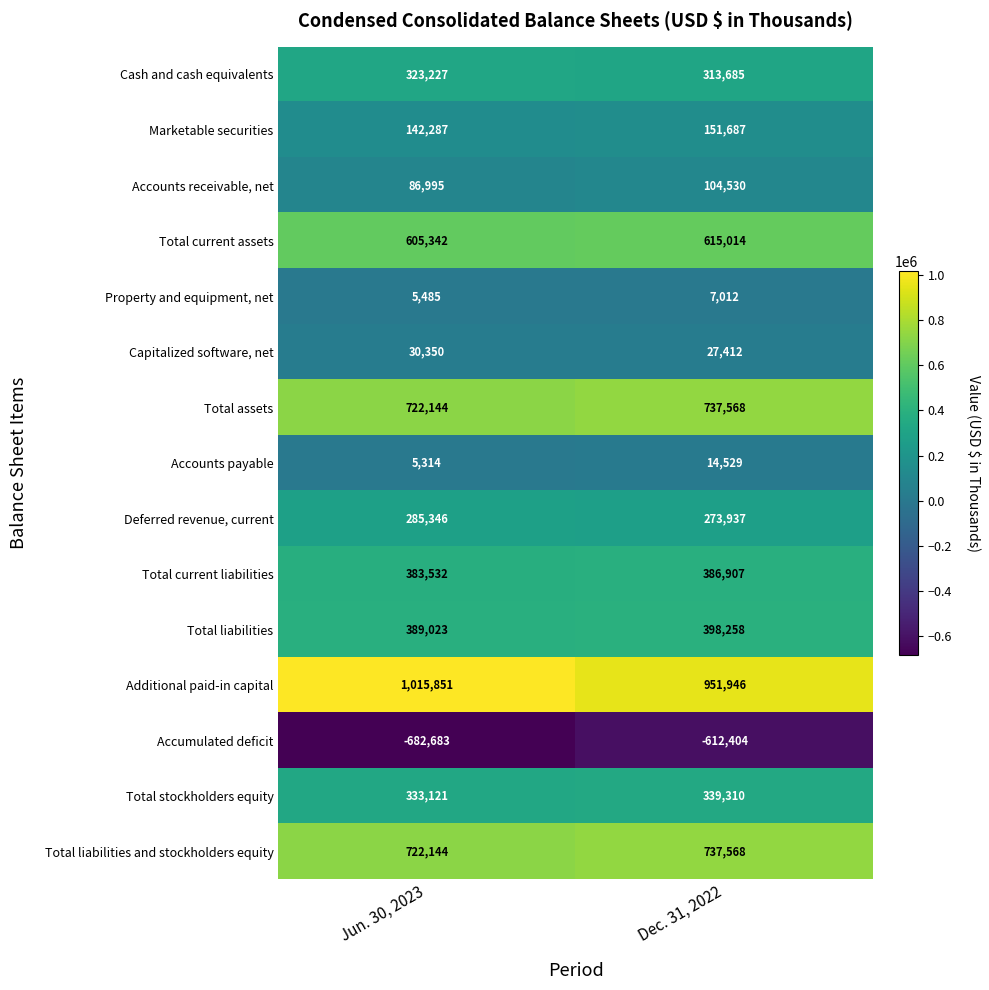

What is the difference between the maximum and minimum values in the Accounts receivable, net series?

17535